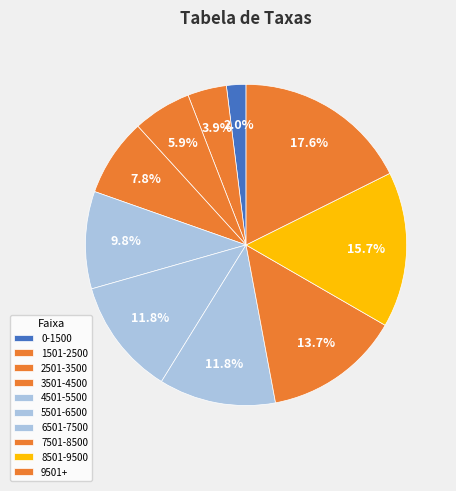

Which category has the biggest portion of the pie?

9501+